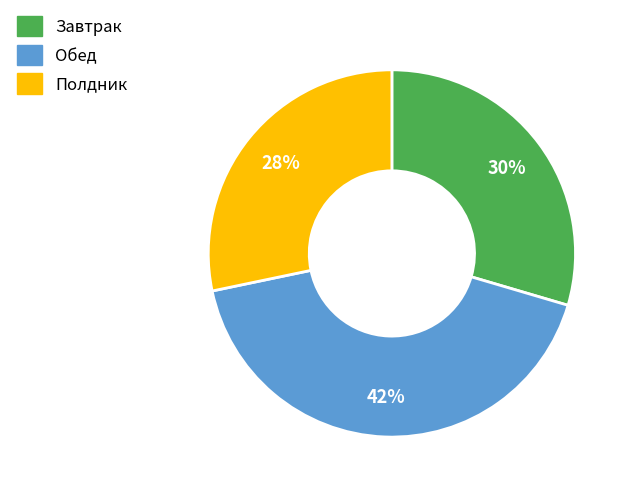

Does any single category account for the majority?

No